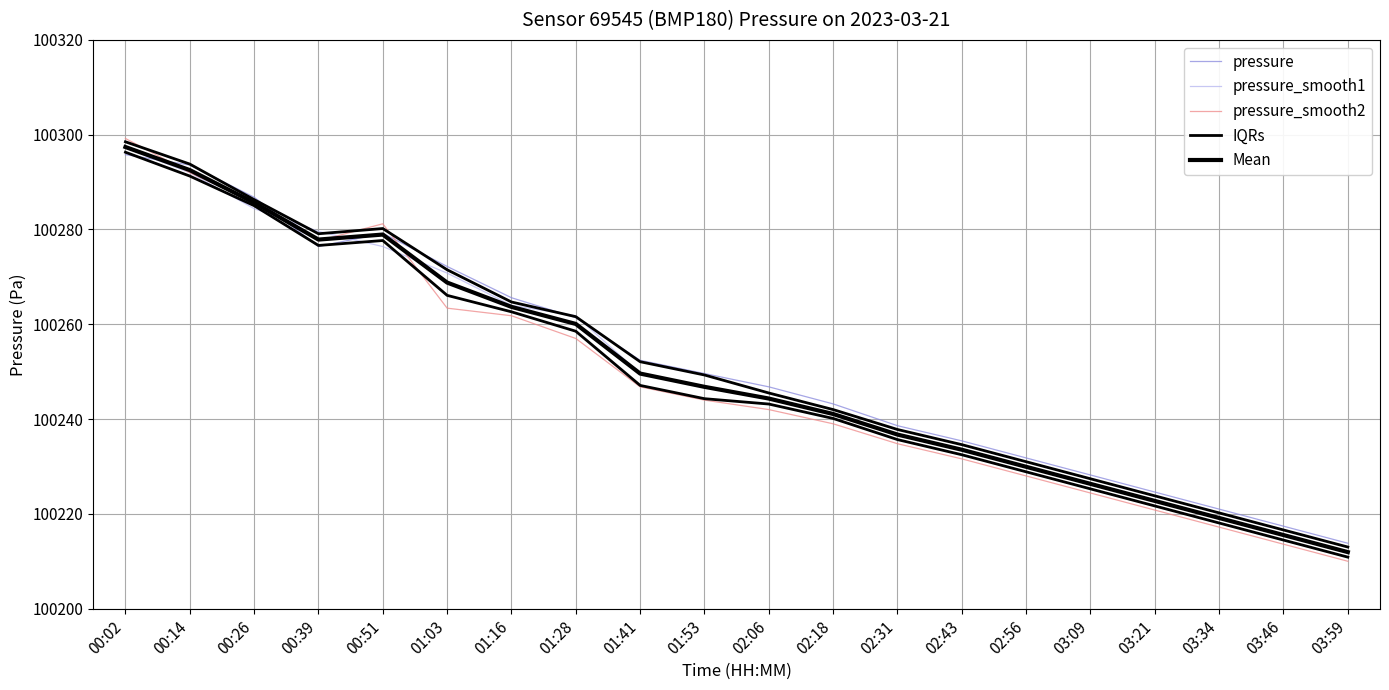

Is it true that Mean equals 34150.9 at 03:46?

False